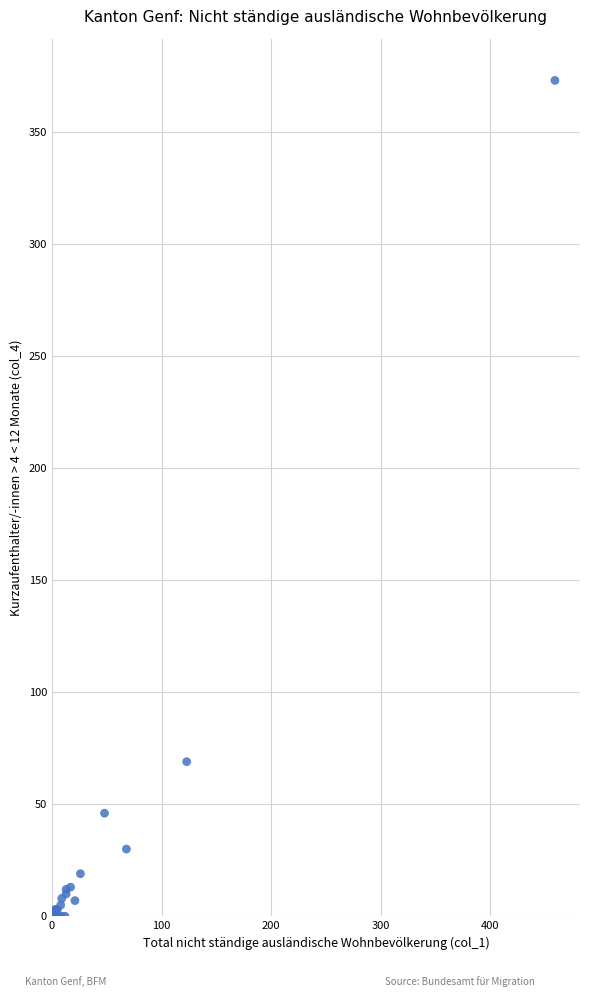

What Y value in the scatter plot is closest to 186?

69